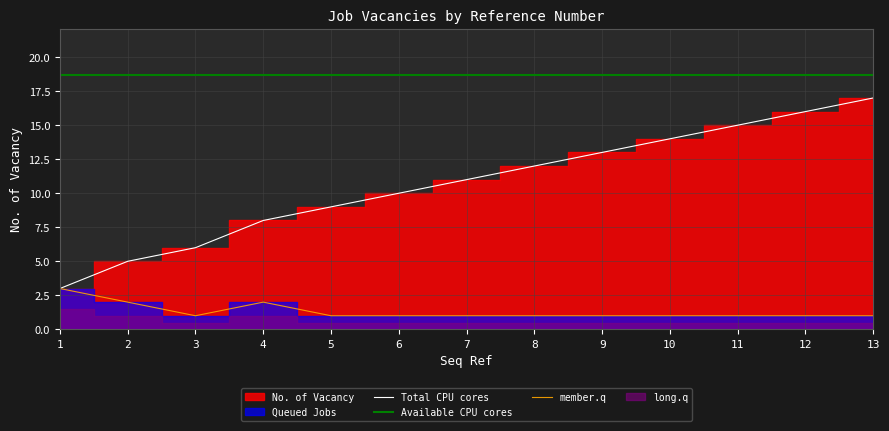

What is the maximum value shown in the chart?

18.7